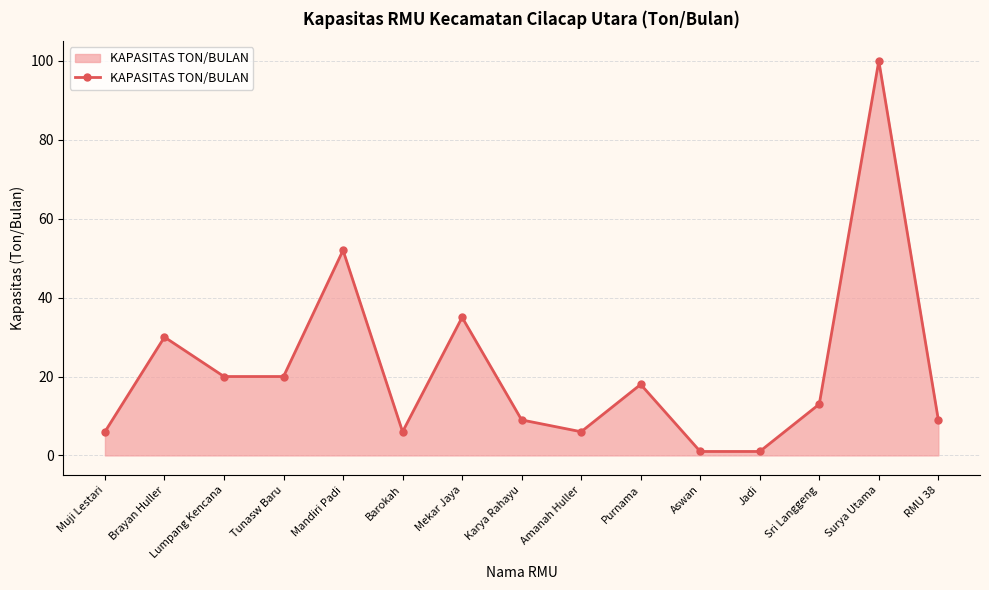

Which label corresponds to the largest value in the chart?

Surya Utama